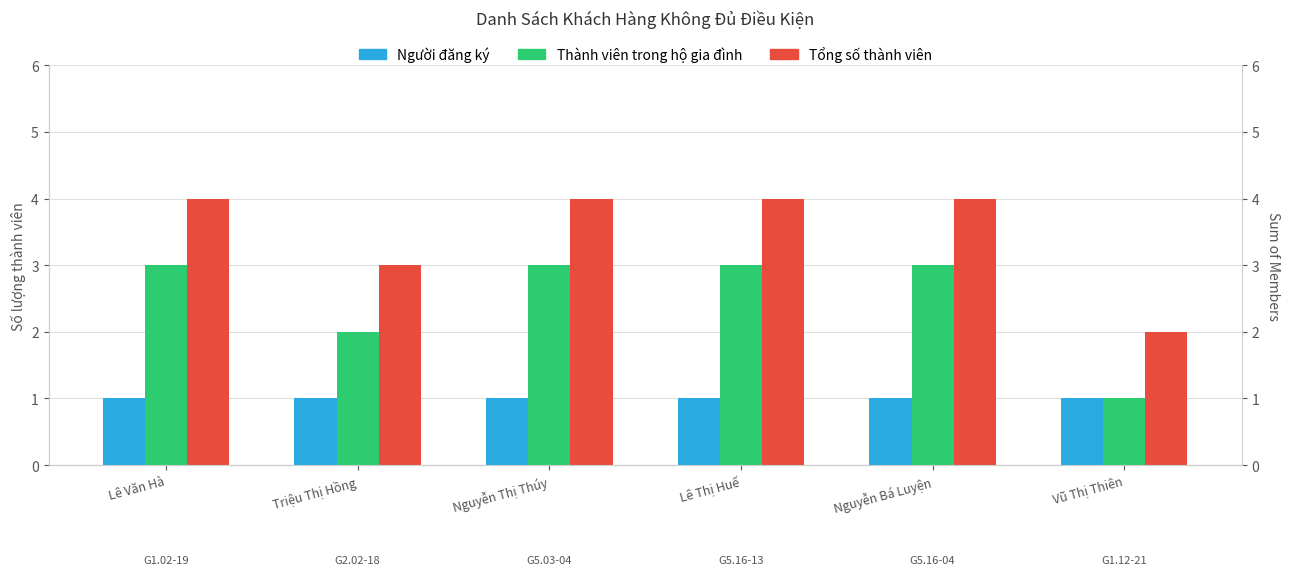

Are the bars horizontal?

No